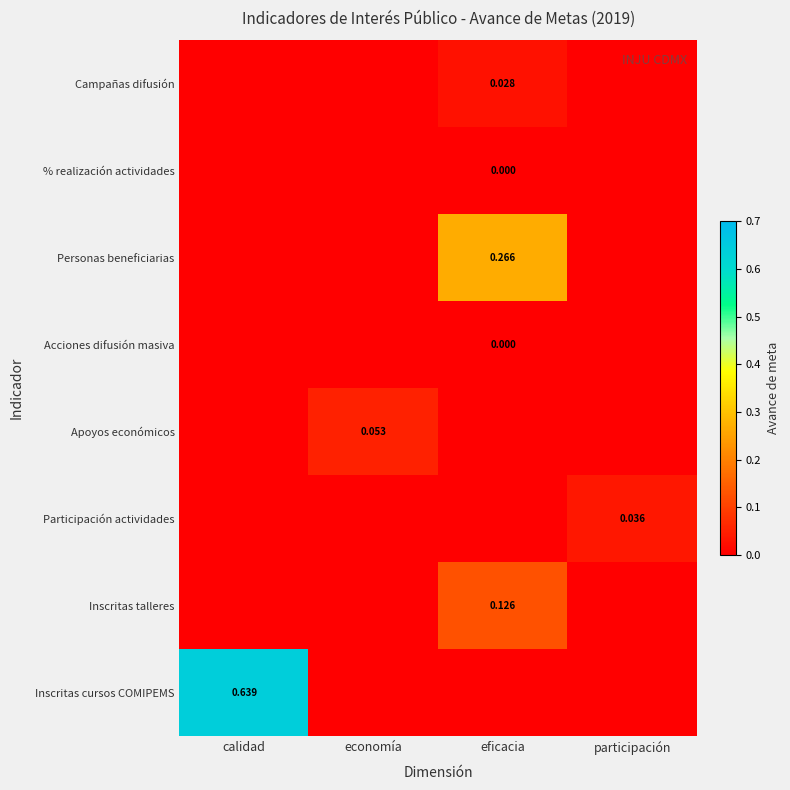

At which category is the sum across all series the highest?

calidad